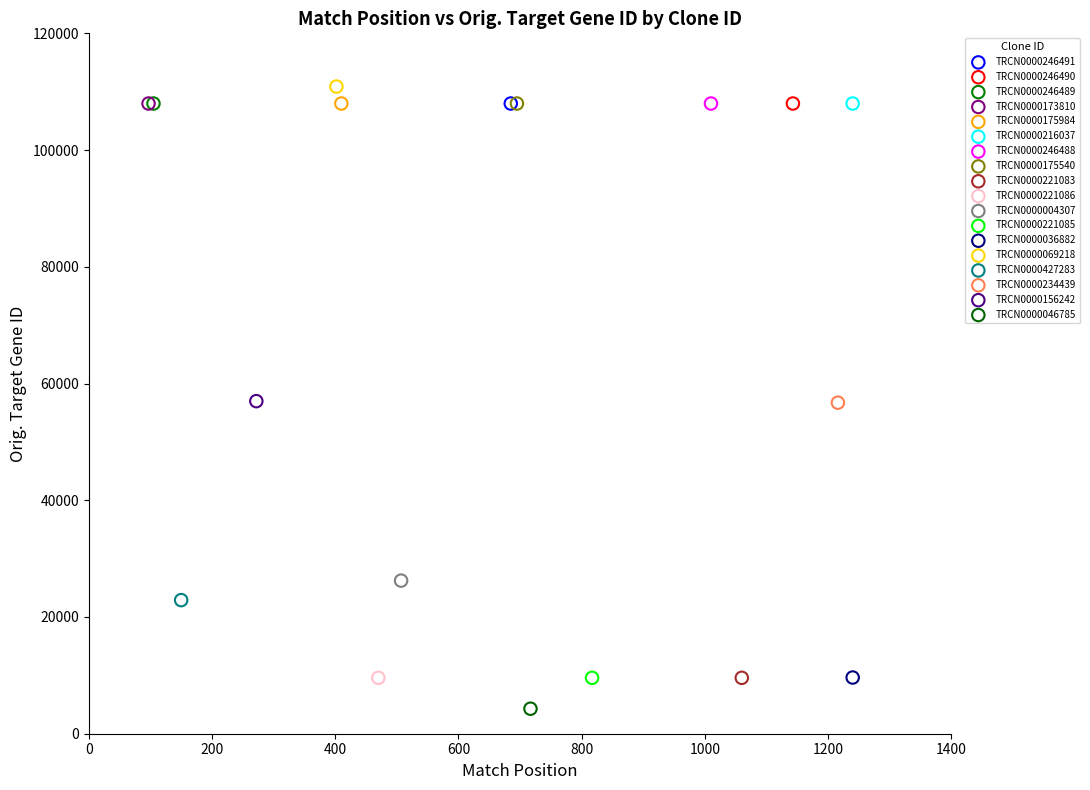

What are all the series names shown in the legend?

TRCN0000246491, TRCN0000246490, TRCN0000246489, TRCN0000173810, TRCN0000175984, TRCN0000216037, TRCN0000246488, TRCN0000175540, TRCN0000221083, TRCN0000221086, TRCN0000004307, TRCN0000221085, TRCN0000036882, TRCN0000069218, TRCN0000427283, TRCN0000234439, TRCN0000156242, TRCN0000046785